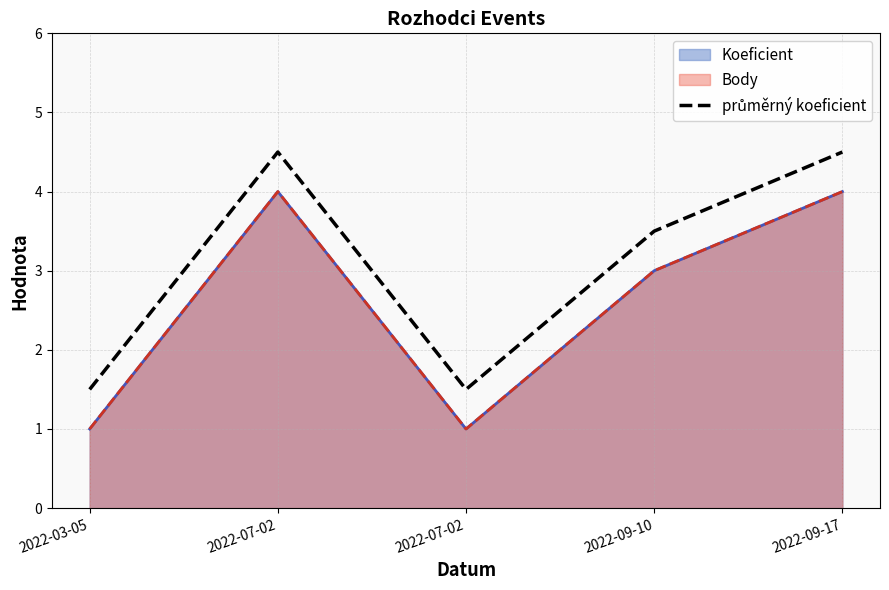

How many data points are less than 3?

2